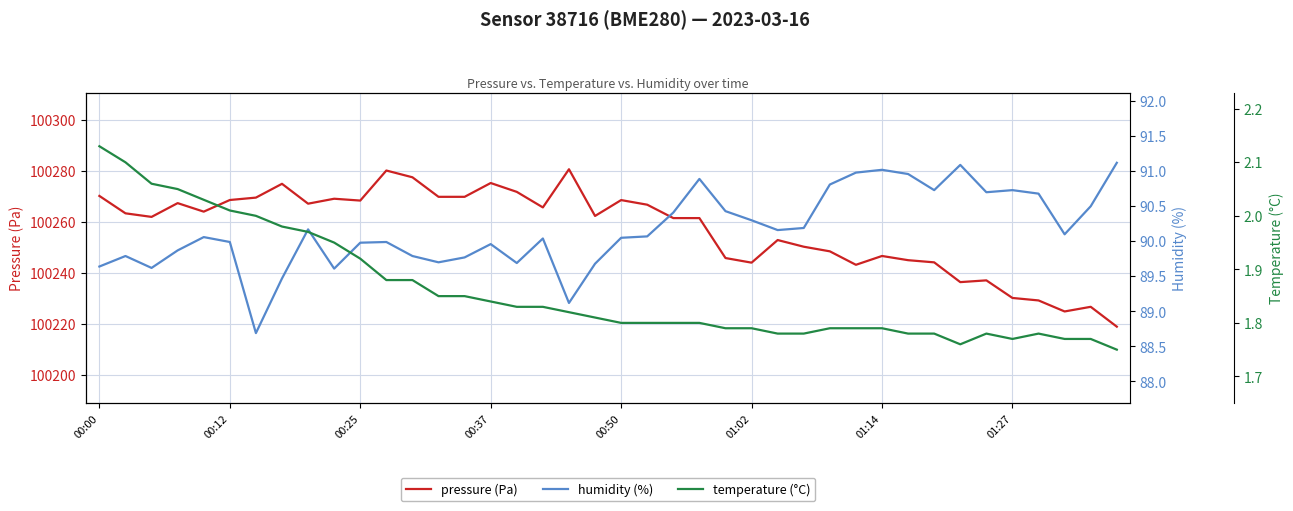

The value of pressure (Pa) at 00:37 is 68743.8. True or false?

False